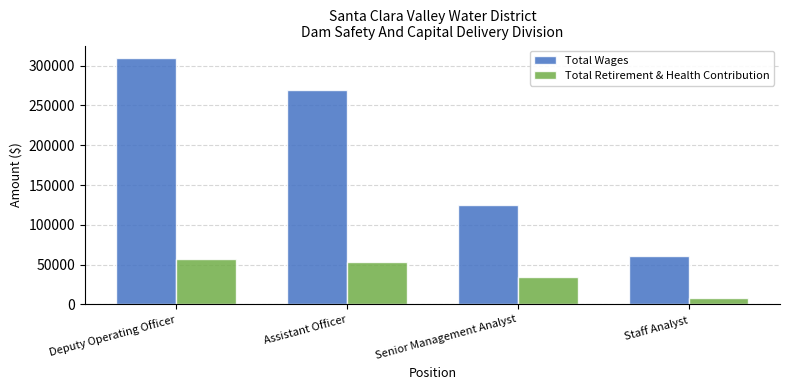

At how many categories does at least one series exceed 120194?

3